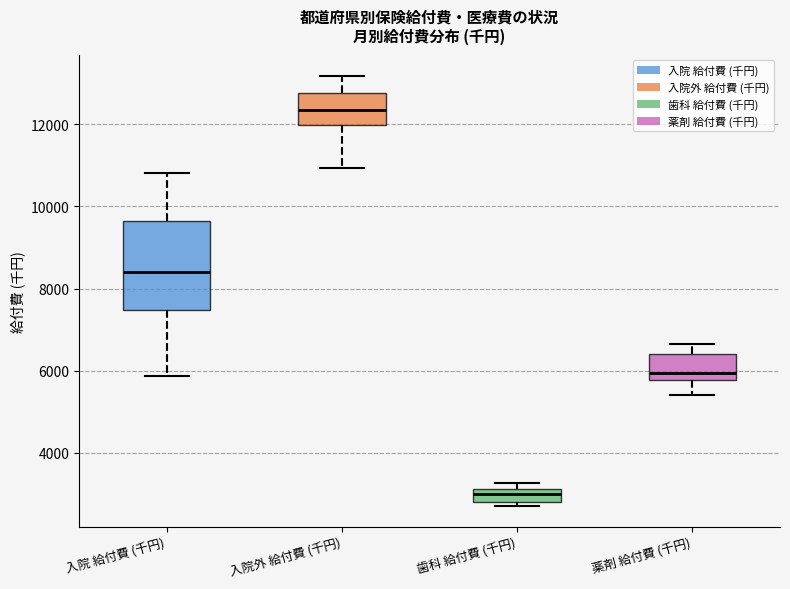

Reading left to right, read every box against the y-axis: the position of its median line, the range the box covers, and the ends of its whiskers. The values are not printed on the chart, so give them approximately, as read against the axis.

入院 給付費 (千円): median 8400, box 7400 to 9600, whiskers 5800 to 10800
入院外 給付費 (千円): median 12400, box 12000 to 12800, whiskers 11000 to 13200
歯科 給付費 (千円): median 3000, box 2800 to 3200, whiskers 2800 (just below the box's lower edge) to 3200 (just above the box's upper edge)
薬剤 給付費 (千円): median 6000, box 5800 to 6400, whiskers 5400 to 6600